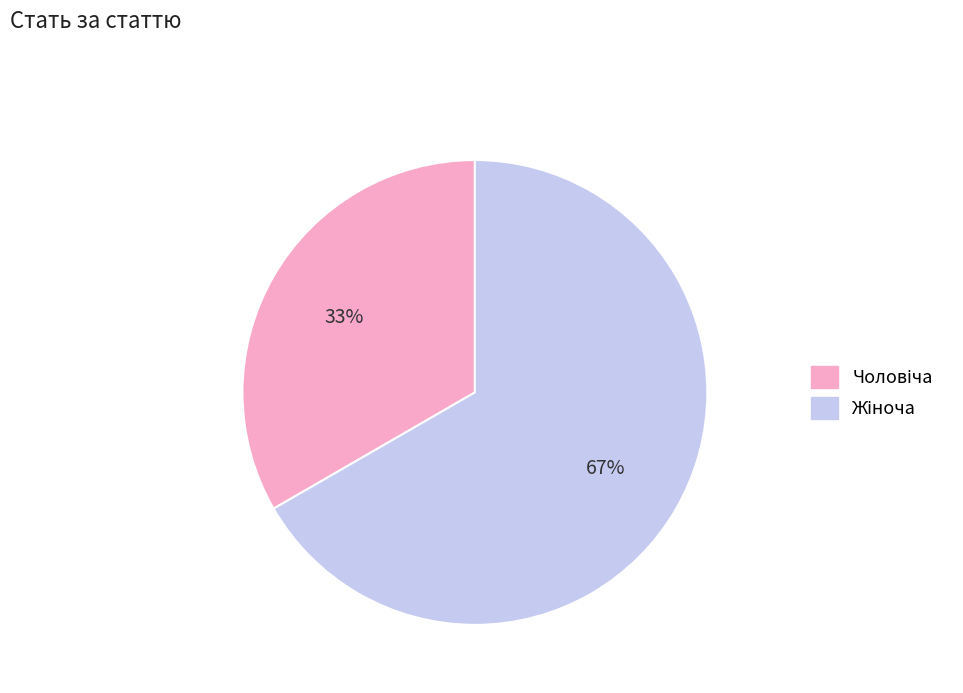

Is there a majority slice in this chart?

Yes